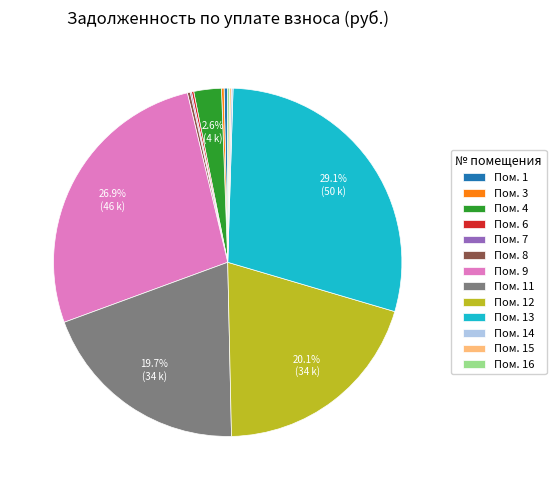

Which slice is the largest?

Пом. 13